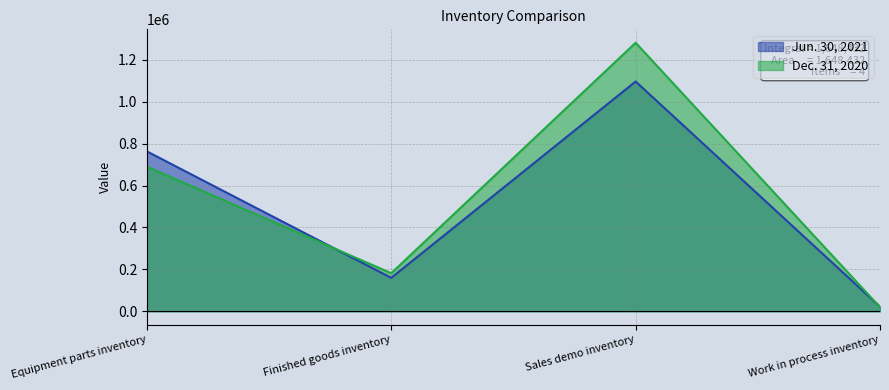

What is the difference between the Jun. 30, 2021 values at Sales demo inventory and Equipment parts inventory?

333536